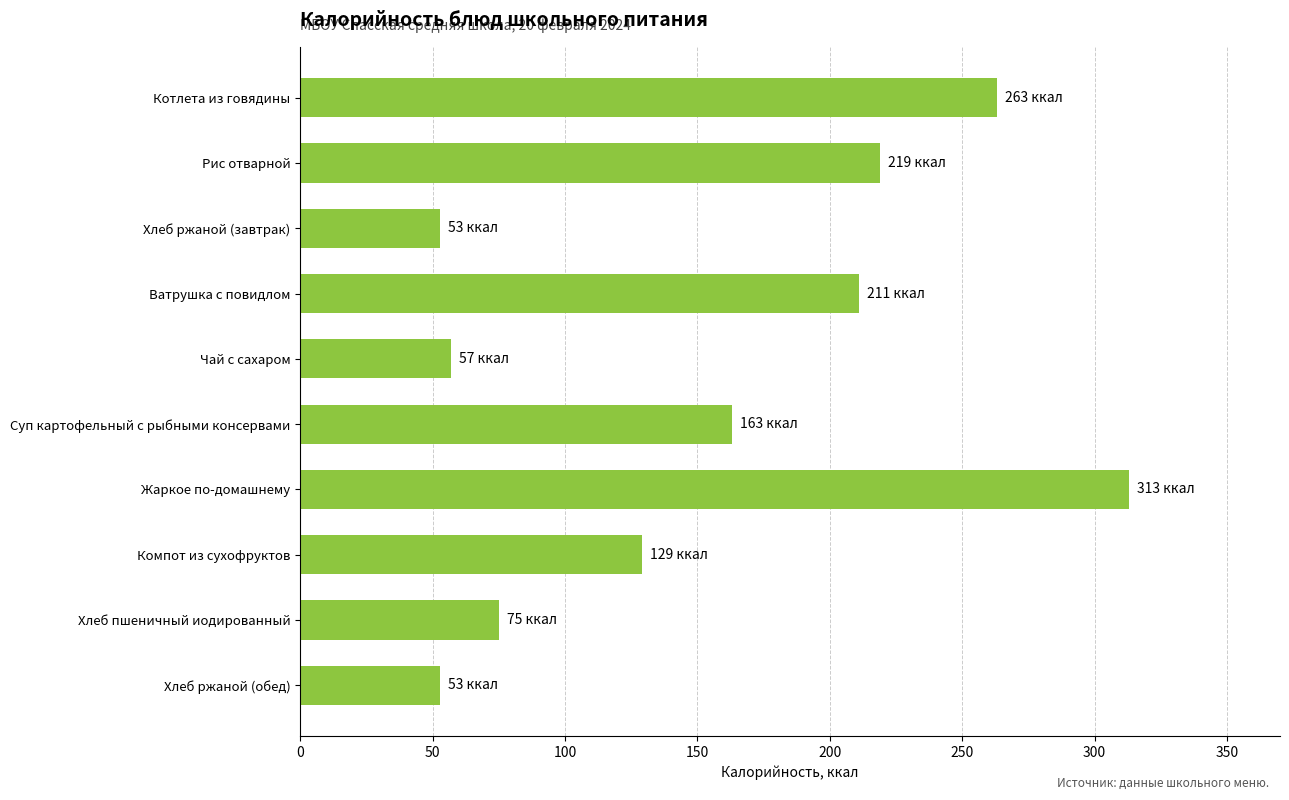

What is the change in value from Чай с сахаром to Ватрушка с повидлом?

+154